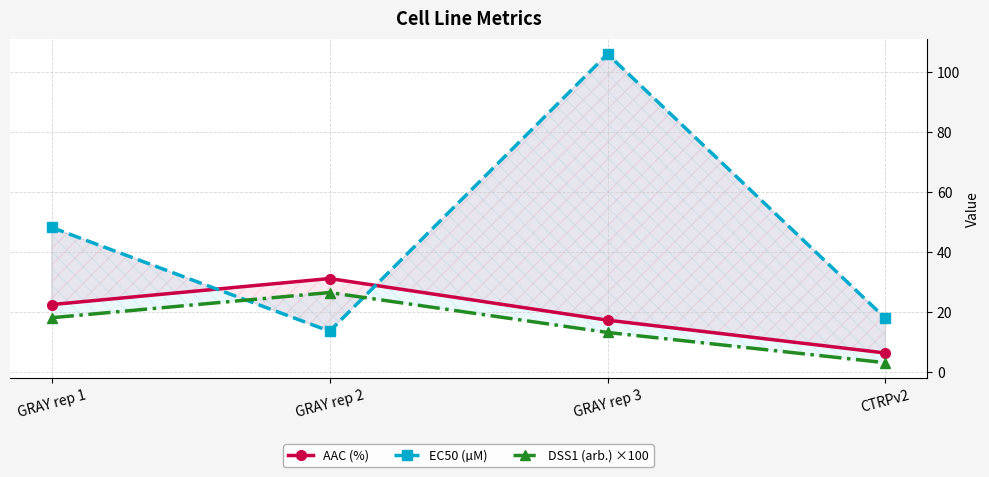

In AAC (%), how many points are higher than both neighbors (excluding endpoints)?

1